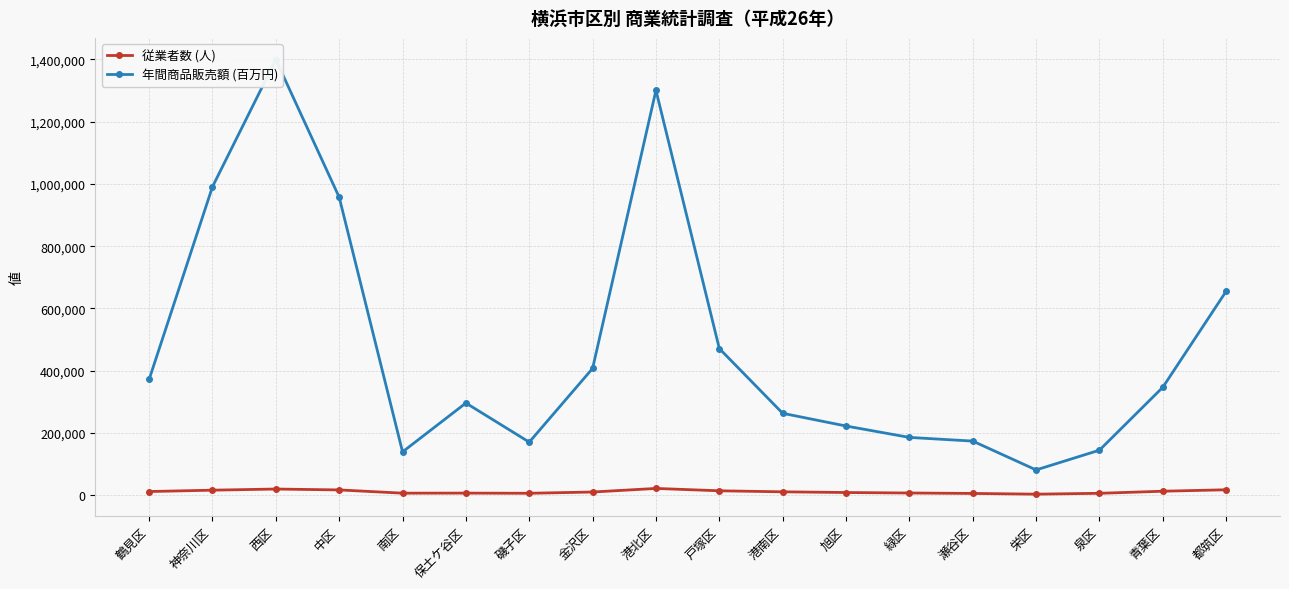

Reading left to right, what are all the values shown in this chart?

従業者数 (人): 鶴見区=11872	神奈川区=16249	西区=19893	中区=17045	南区=6638	保土ケ谷区=6820	磯子区=6265	金沢区=10323	港北区=21823	戸塚区=14265	港南区=10956	旭区=8709	緑区=7171	瀬谷区=5756	栄区=3424	泉区=6191	青葉区=12880	都筑区=17536
年間商品販売額 (百万円): 鶴見区=372072	神奈川区=991192	西区=1399605	中区=957444	南区=139302	保土ケ谷区=296236	磯子区=170584	金沢区=407496	港北区=1300907	戸塚区=471320	港南区=263212	旭区=222402	緑区=185767	瀬谷区=173955	栄区=81302	泉区=144742	青葉区=346823	都筑区=655272